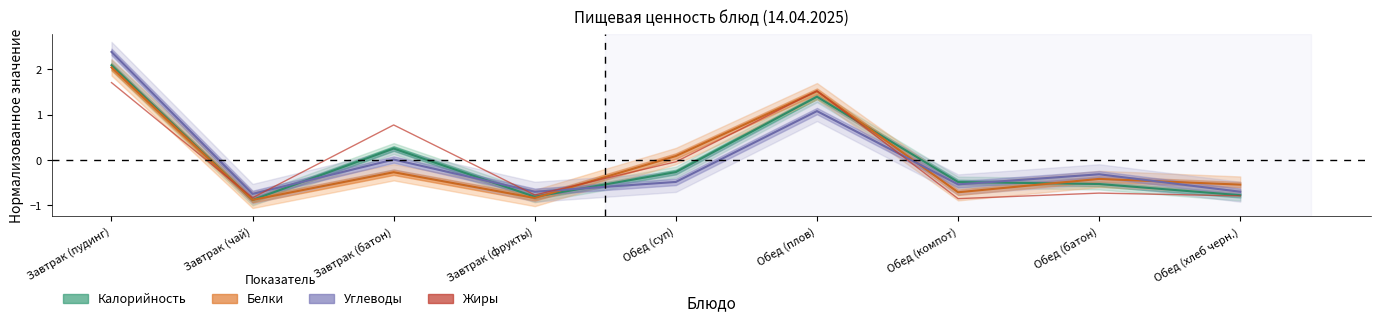

Which label corresponds to the smallest value in the chart?

Завтрак (чай)